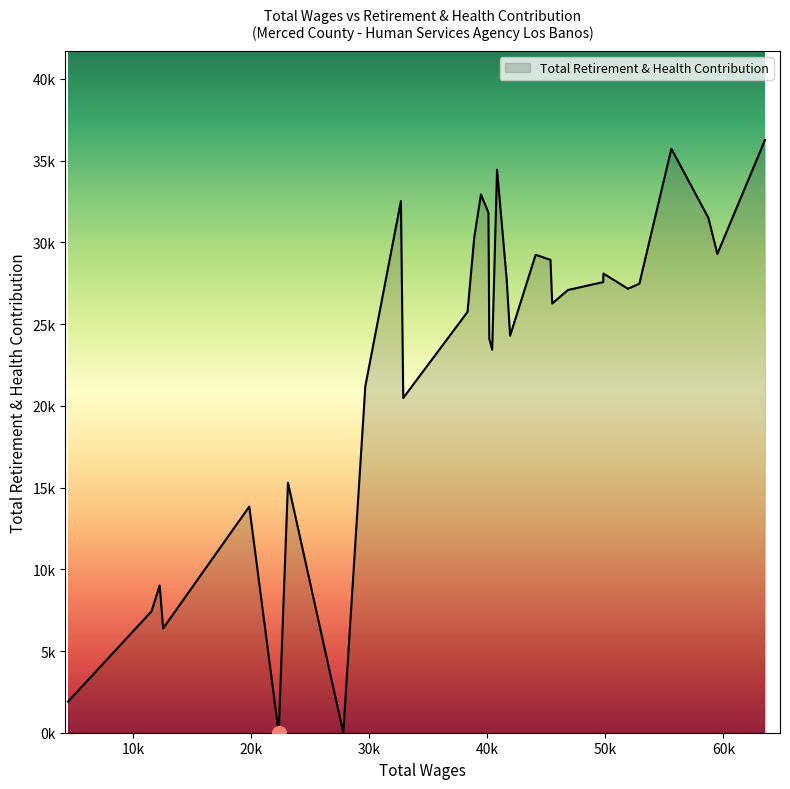

Does the chart display data point markers on the line(s)?

No